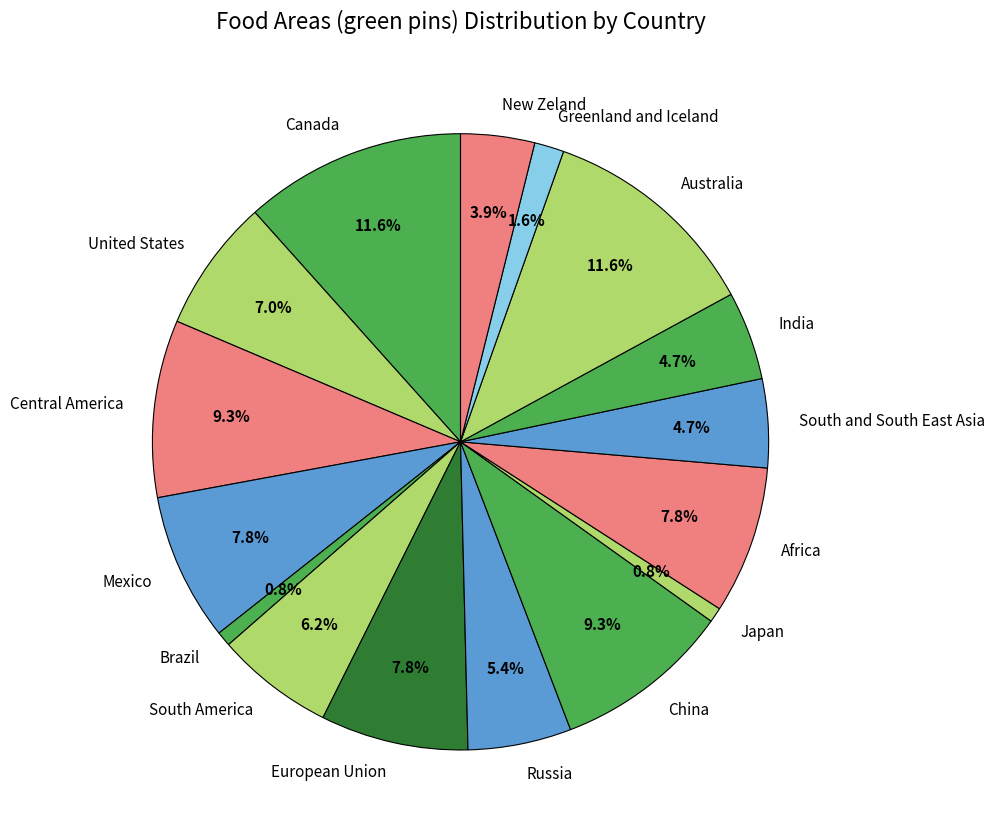

Is there a majority slice in this chart?

No